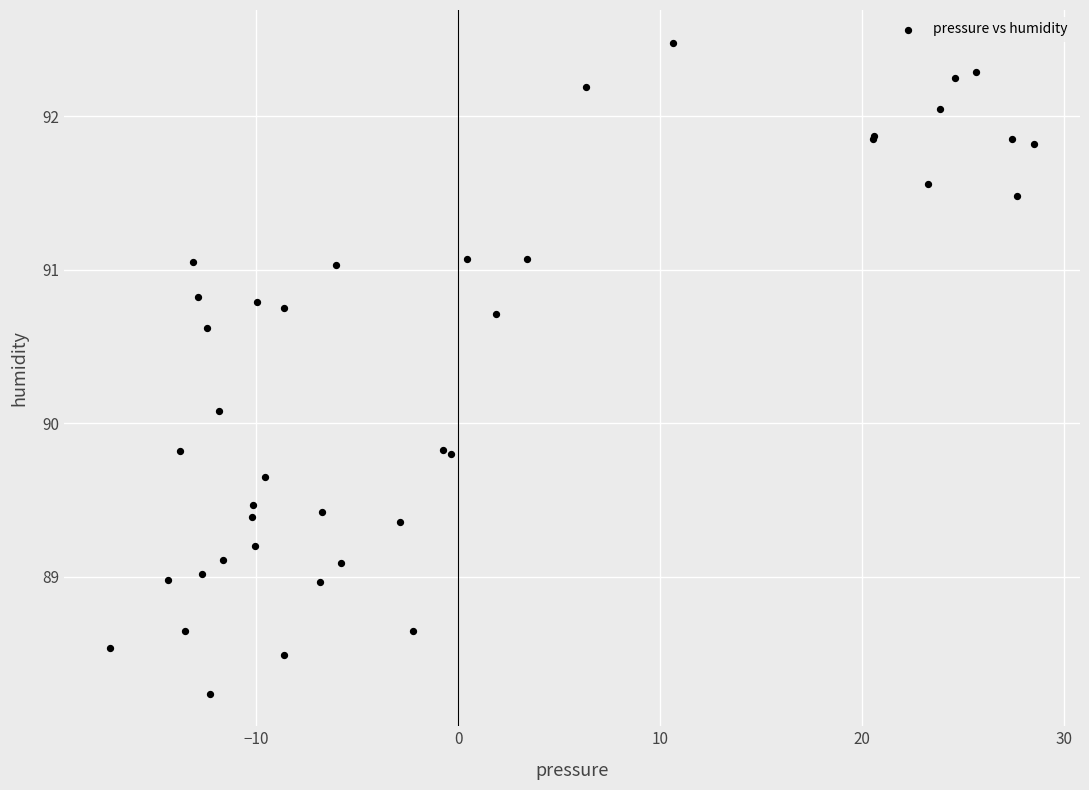

What Y value in the scatter plot is closest to 90?

90.1